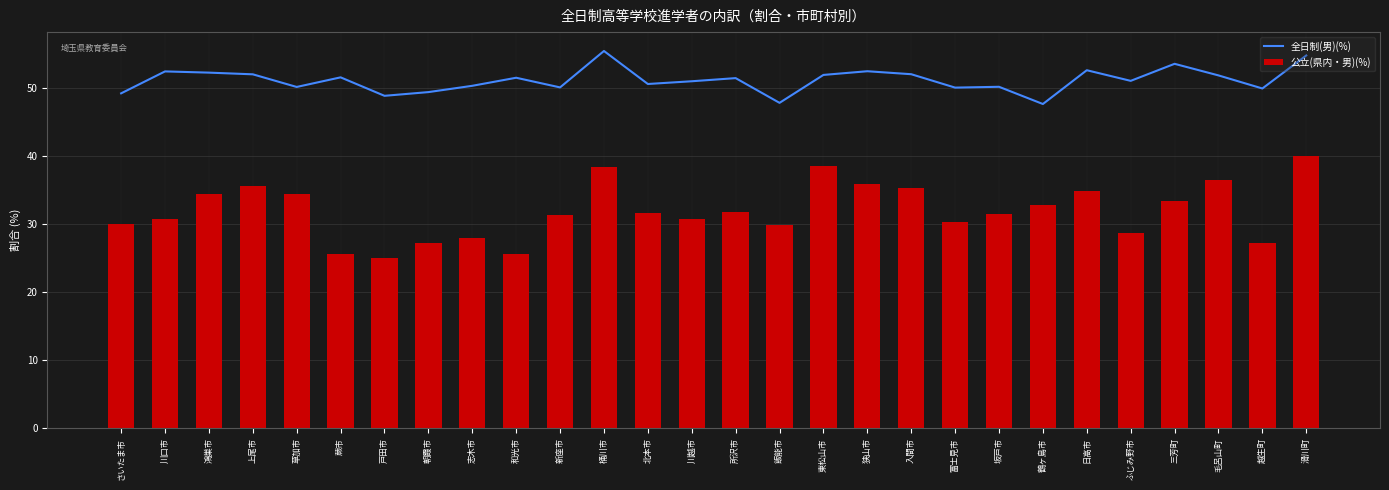

Read the 公立(県内・男)(%) value at 戸田市.

25.1